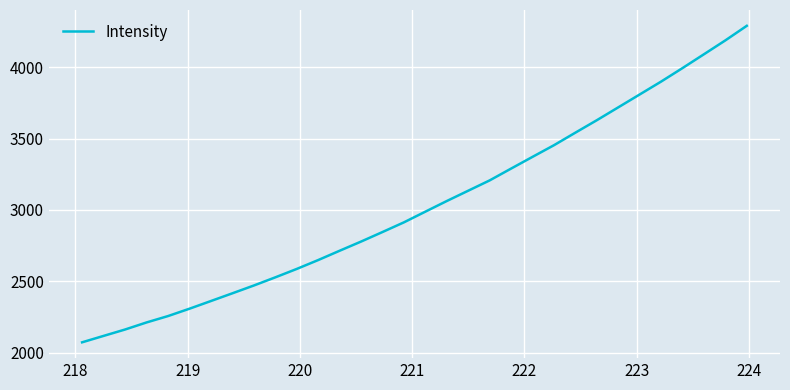

What is the smallest value displayed?

2072.5